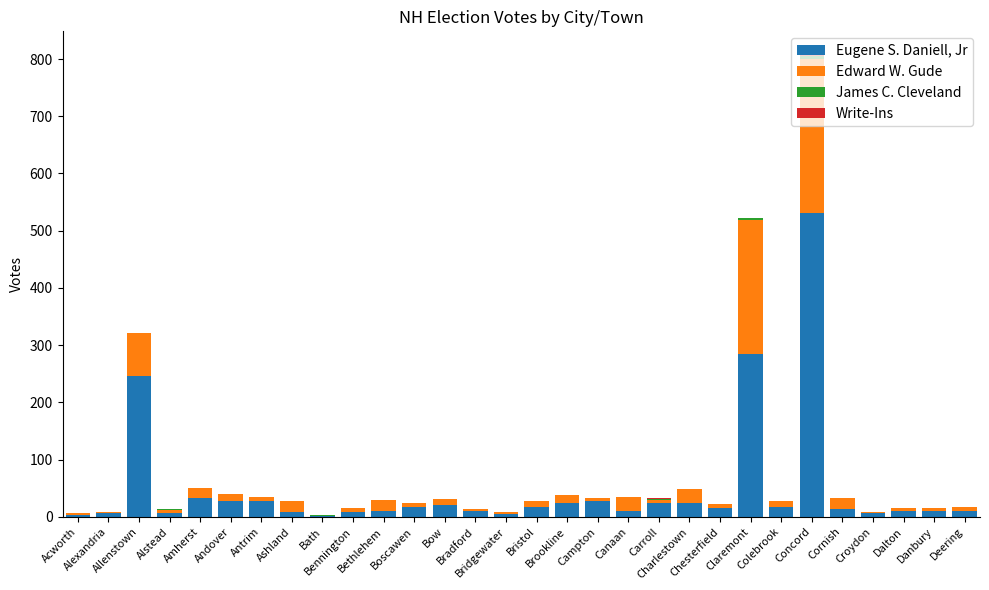

What is the highest value of the Eugene S. Daniell, Jr series?

531